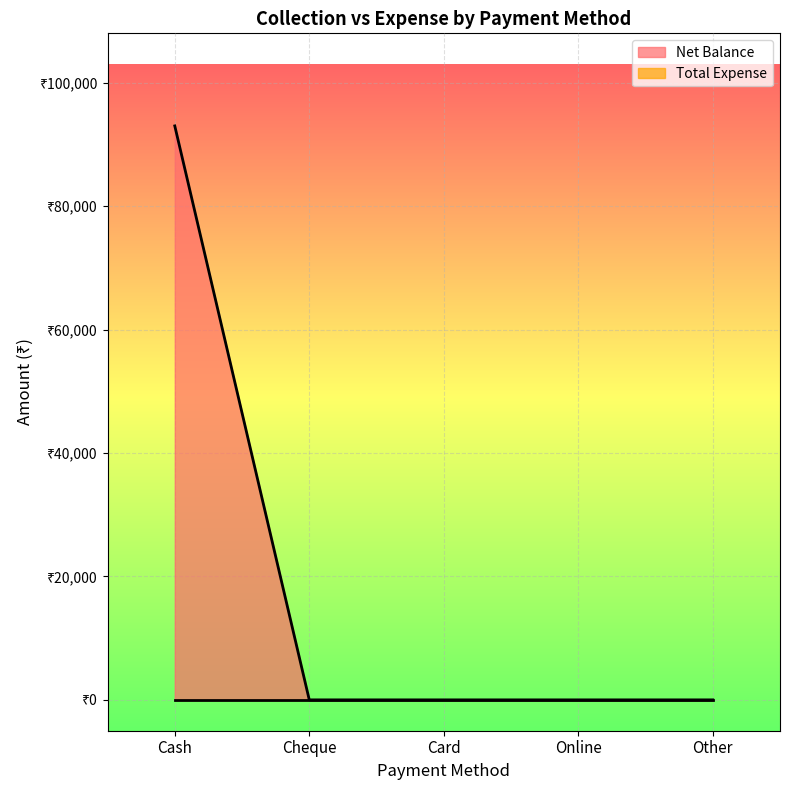

The value at Other is 0. True or false?

True